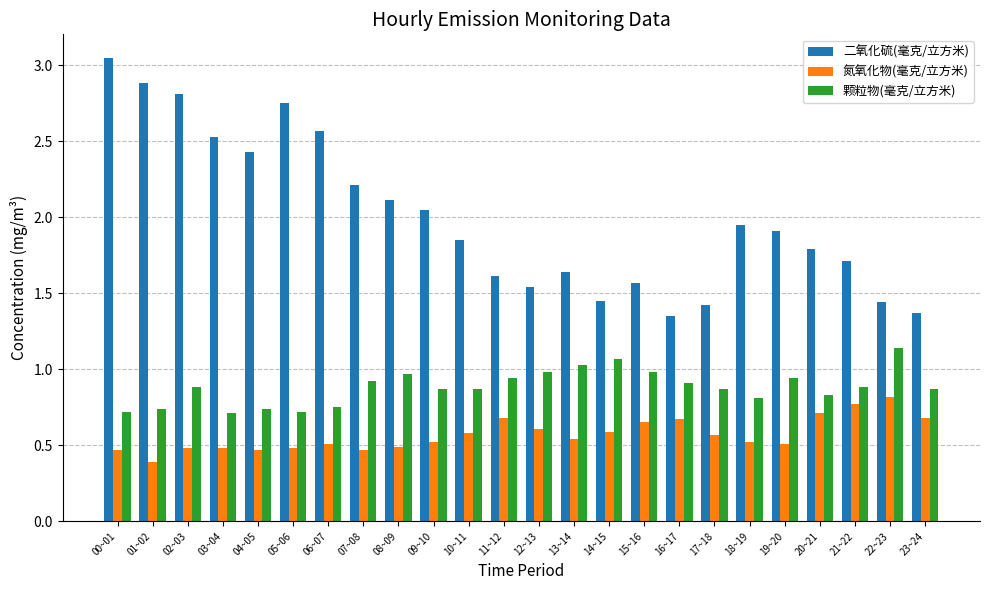

Between 17~18 and 18~19, which series saw the biggest shift?

二氧化硫(毫克/立方米)